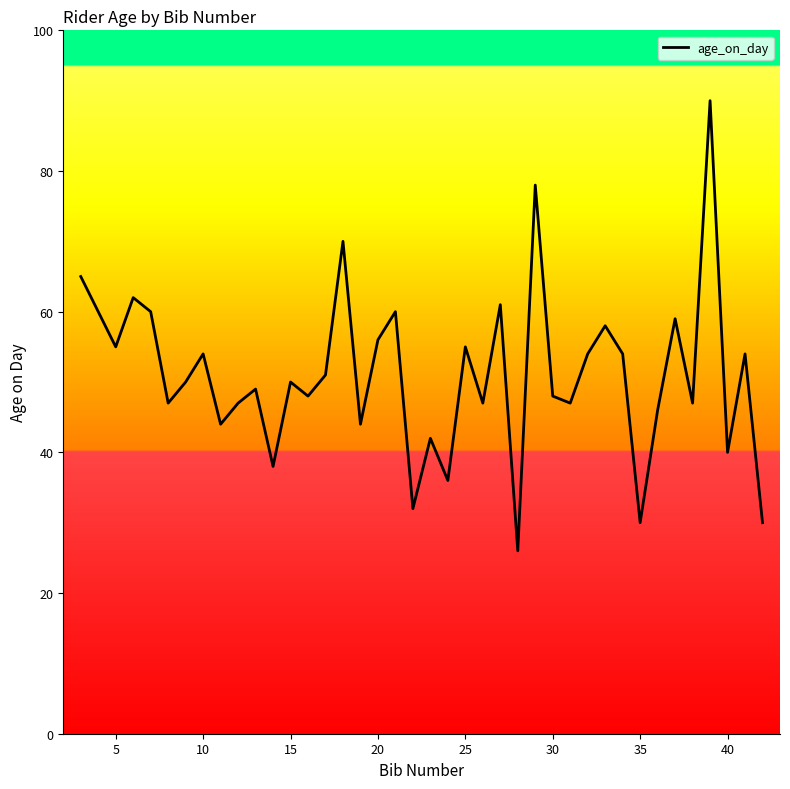

What is the difference between the maximum and minimum values?

64